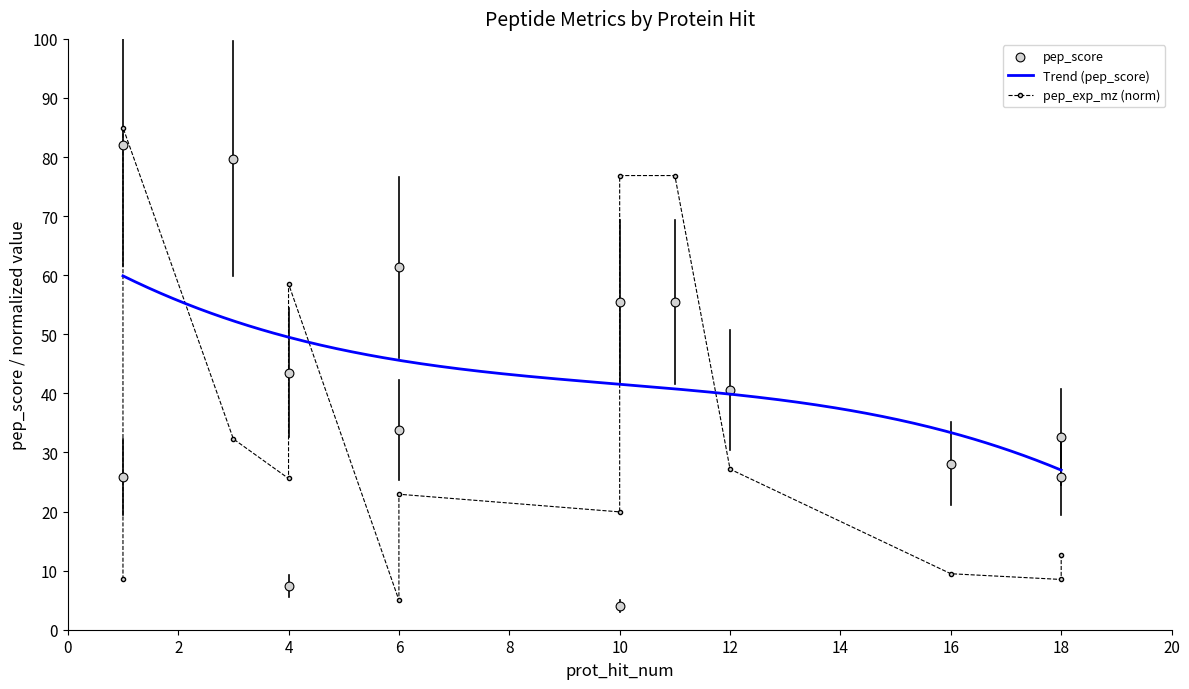

Is the value of pep_score at 4 greater than the value of pep_exp_mz at 4?

Yes